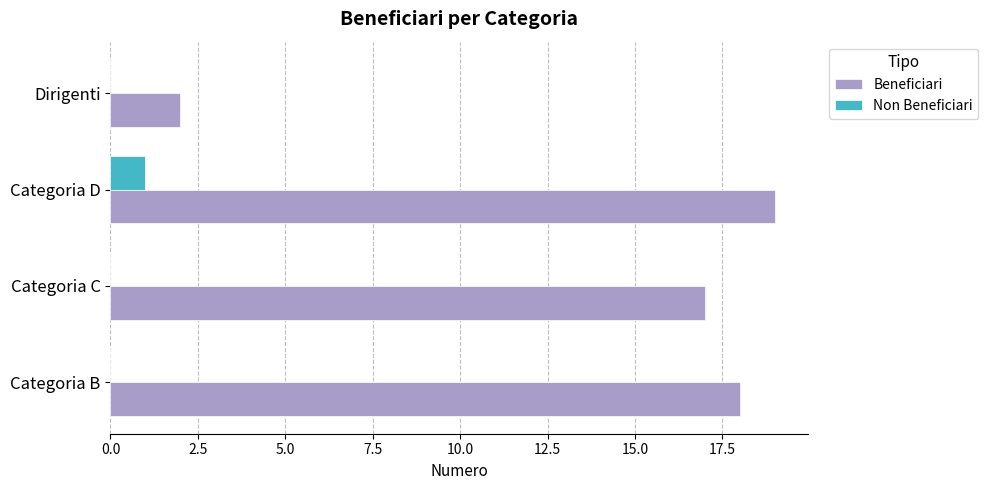

Is it true that Beneficiari equals 32 at Categoria B?

False